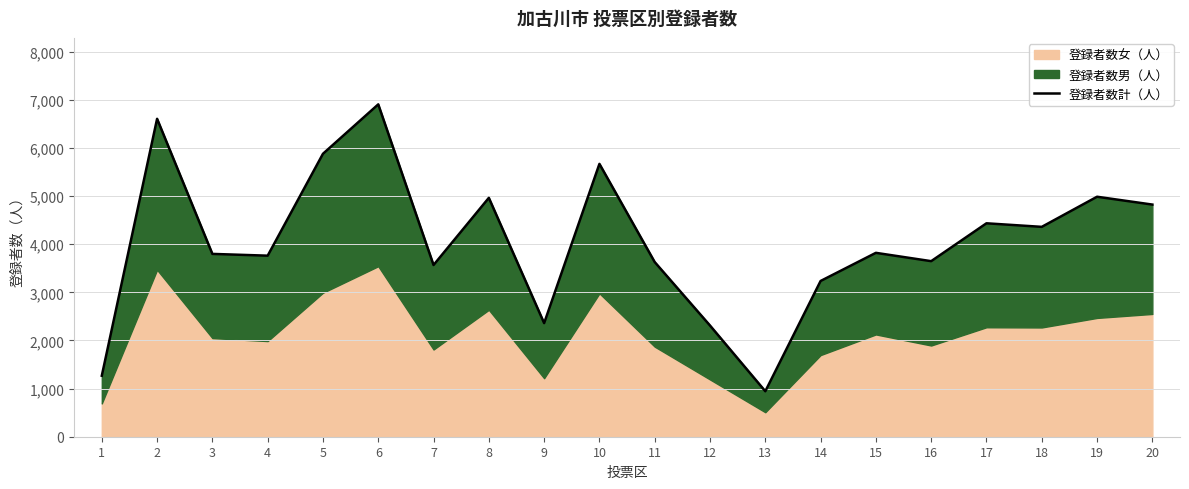

True or false: the data shows 1000 at 17.

False